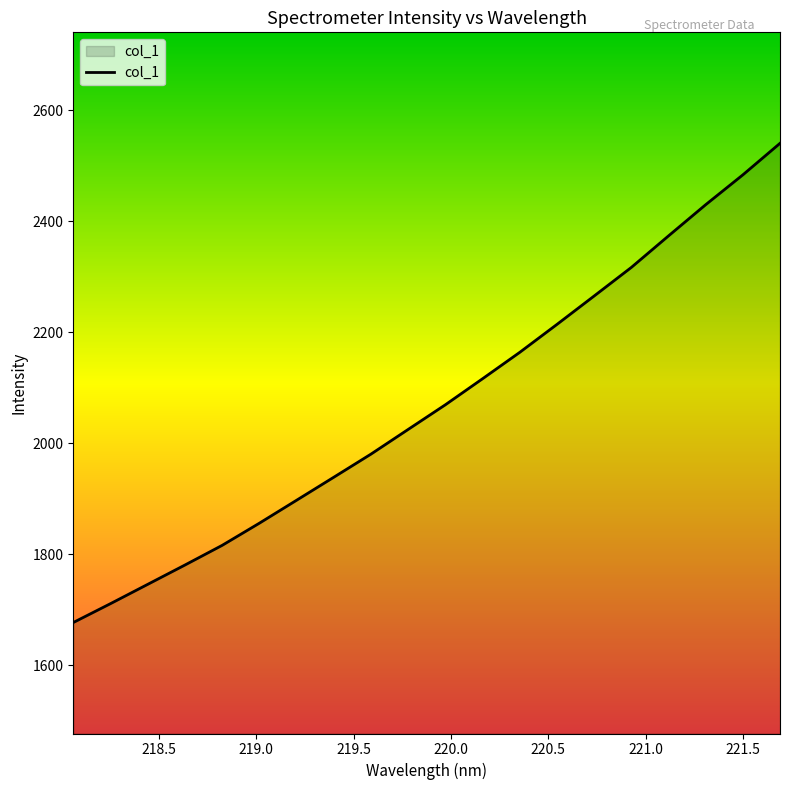

What is the difference between the maximum and minimum values?

863.6